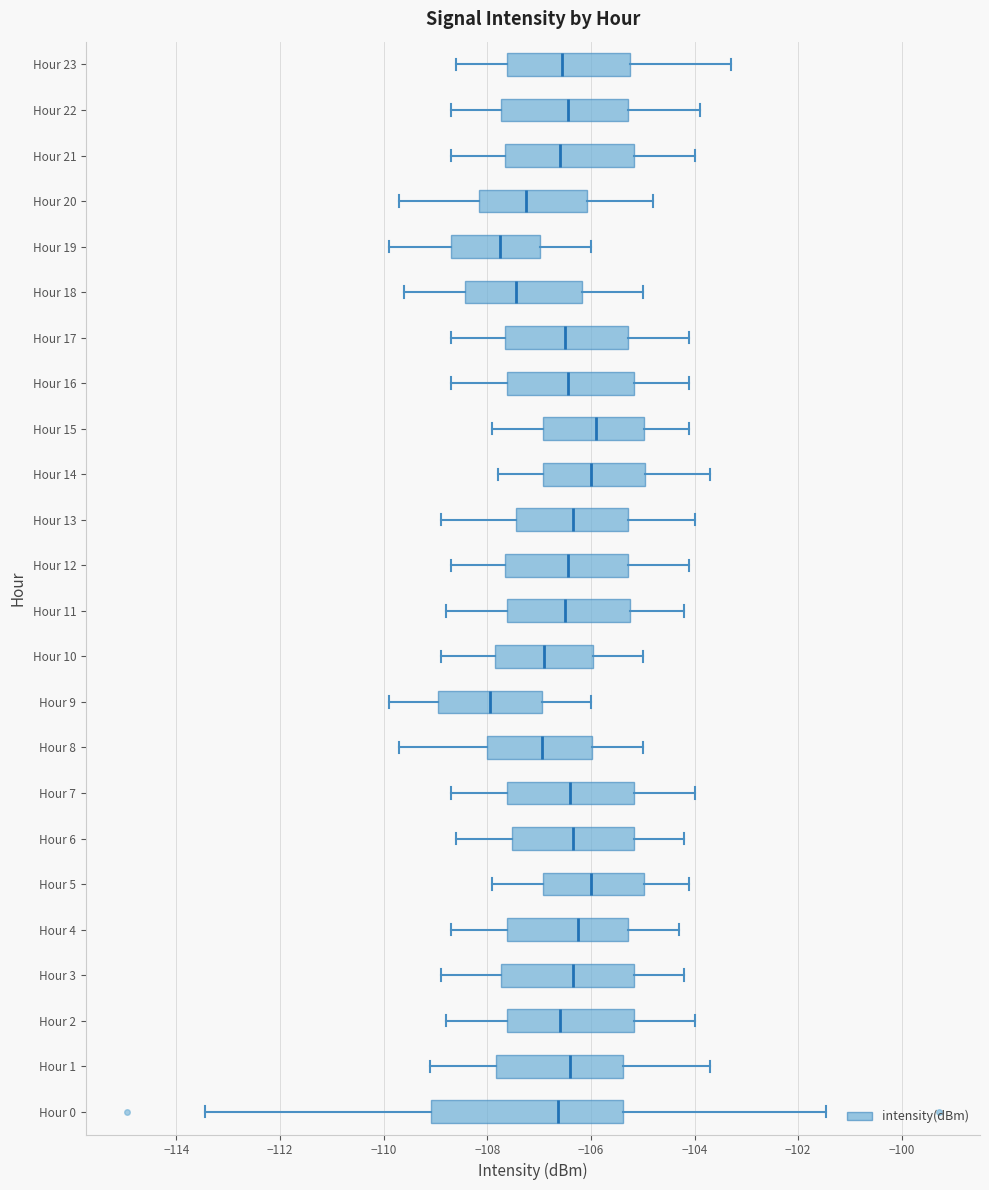

Reading bottom to top, transcribe this box plot: for each box, give where its median line is, the range the box spans, and where its two whiskers end, as read against the x-axis. The values are not printed on the chart, so give them approximately, as read against the axis.

Hour 0: median -106.6, box -109.0 to -105.4, whiskers -113.4 to -101.4
Hour 1: median -106.4, box -107.8 to -105.4, whiskers -109.0 to -103.6
Hour 2: median -106.6, box -107.6 to -105.2, whiskers -108.8 to -104.0
Hour 3: median -106.4, box -107.8 to -105.2, whiskers -108.8 to -104.2
Hour 4: median -106.2, box -107.6 to -105.2, whiskers -108.6 to -104.2
Hour 5: median -106.0, box -107.0 to -105.0, whiskers -107.8 to -104.0
Hour 6: median -106.4, box -107.6 to -105.2, whiskers -108.6 to -104.2
Hour 7: median -106.4, box -107.6 to -105.2, whiskers -108.6 to -104.0
Hour 8: median -107.0, box -108.0 to -106.0, whiskers -109.6 to -105.0
Hour 9: median -108.0, box -109.0 to -107.0, whiskers -109.8 to -106.0
Hour 10: median -106.8, box -107.8 to -106.0, whiskers -108.8 to -105.0
Hour 11: median -106.4, box -107.6 to -105.2, whiskers -108.8 to -104.2
Hour 12: median -106.4, box -107.6 to -105.2, whiskers -108.6 to -104.0
Hour 13: median -106.4, box -107.4 to -105.2, whiskers -108.8 to -104.0
Hour 14: median -106.0, box -107.0 to -105.0, whiskers -107.8 to -103.6
Hour 15: median -105.8, box -107.0 to -105.0, whiskers -107.8 to -104.0
Hour 16: median -106.4, box -107.6 to -105.2, whiskers -108.6 to -104.0
Hour 17: median -106.4, box -107.6 to -105.2, whiskers -108.6 to -104.0
Hour 18: median -107.4, box -108.4 to -106.2, whiskers -109.6 to -105.0
Hour 19: median -107.8, box -108.6 to -107.0, whiskers -109.8 to -106.0
Hour 20: median -107.2, box -108.2 to -106.0, whiskers -109.6 to -104.8
Hour 21: median -106.6, box -107.6 to -105.2, whiskers -108.6 to -104.0
Hour 22: median -106.4, box -107.8 to -105.2, whiskers -108.6 to -103.8
Hour 23: median -106.6, box -107.6 to -105.2, whiskers -108.6 to -103.4